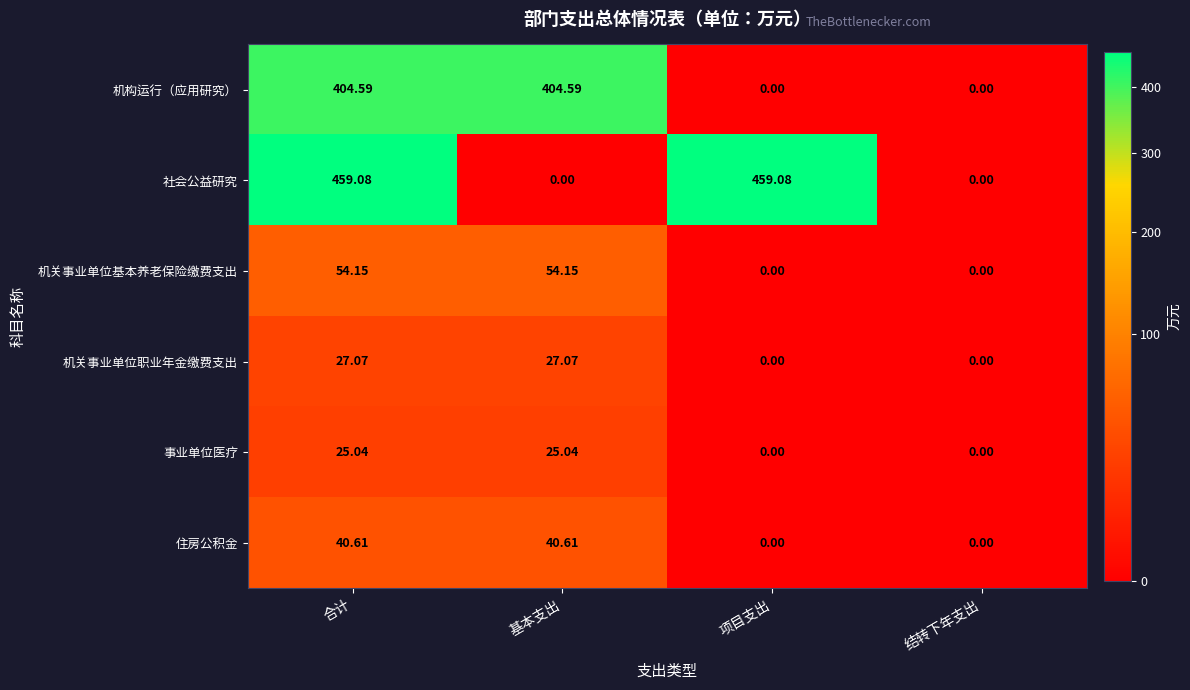

Rank the series by their maximum value, from highest to lowest.

社会公益研究, 机构运行（应用研究）, 机关事业单位基本养老保险缴费支出, 住房公积金, 机关事业单位职业年金缴费支出, 事业单位医疗